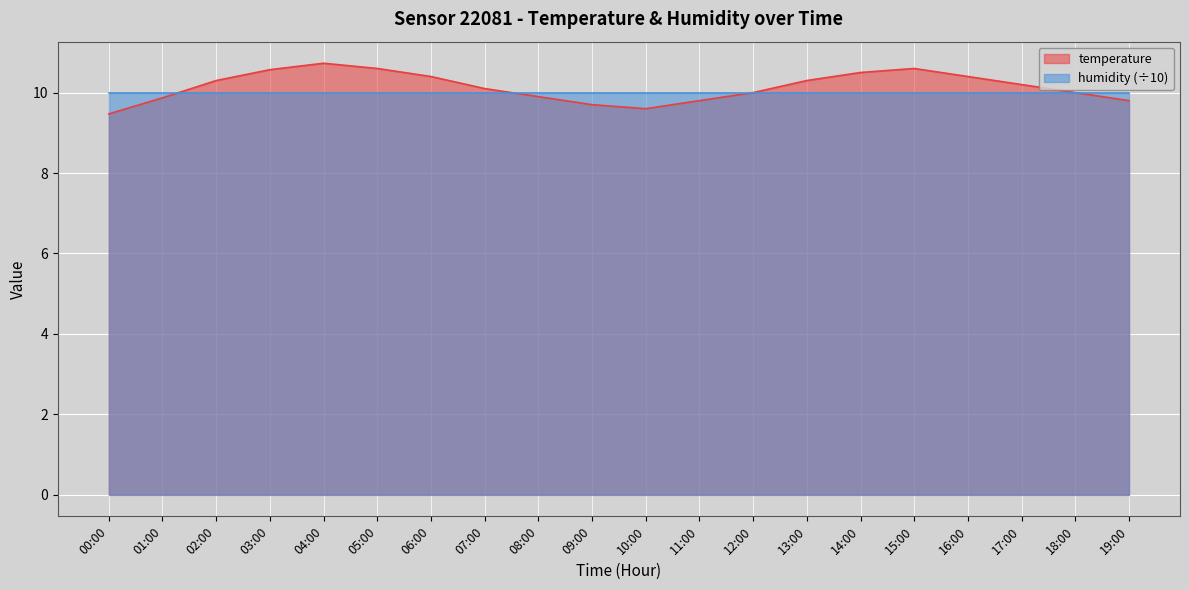

What is the value of the 4th point from the left?

10.6